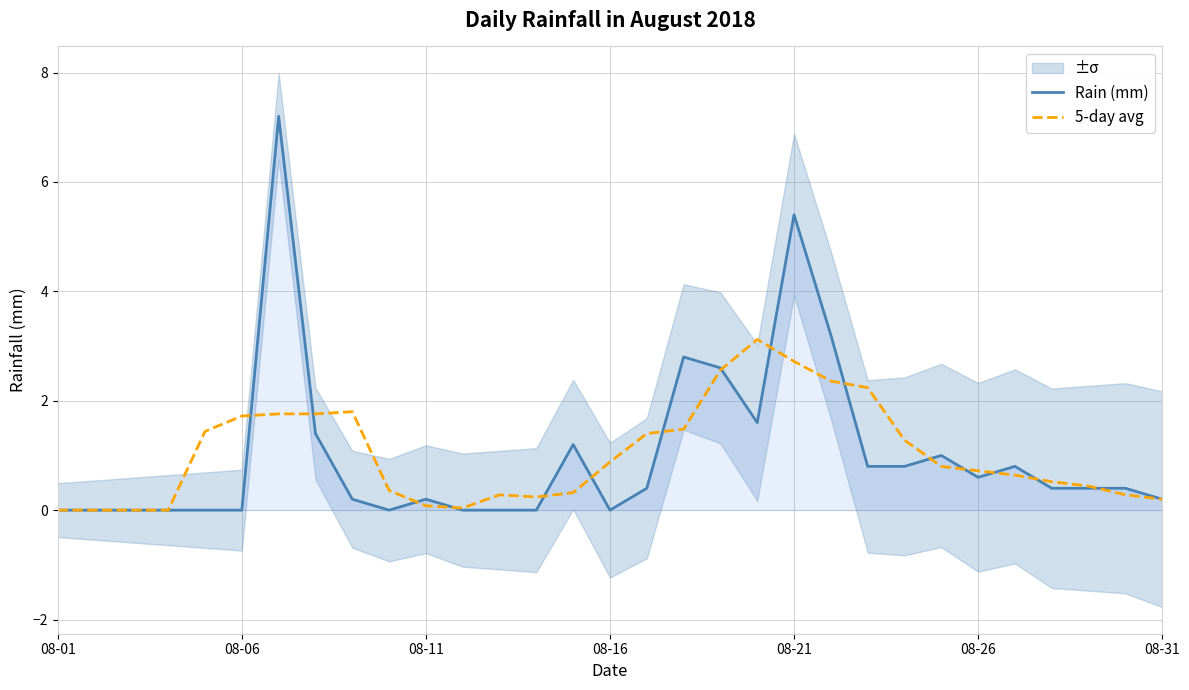

What is the highest value of the 5-day avg series?

3.1